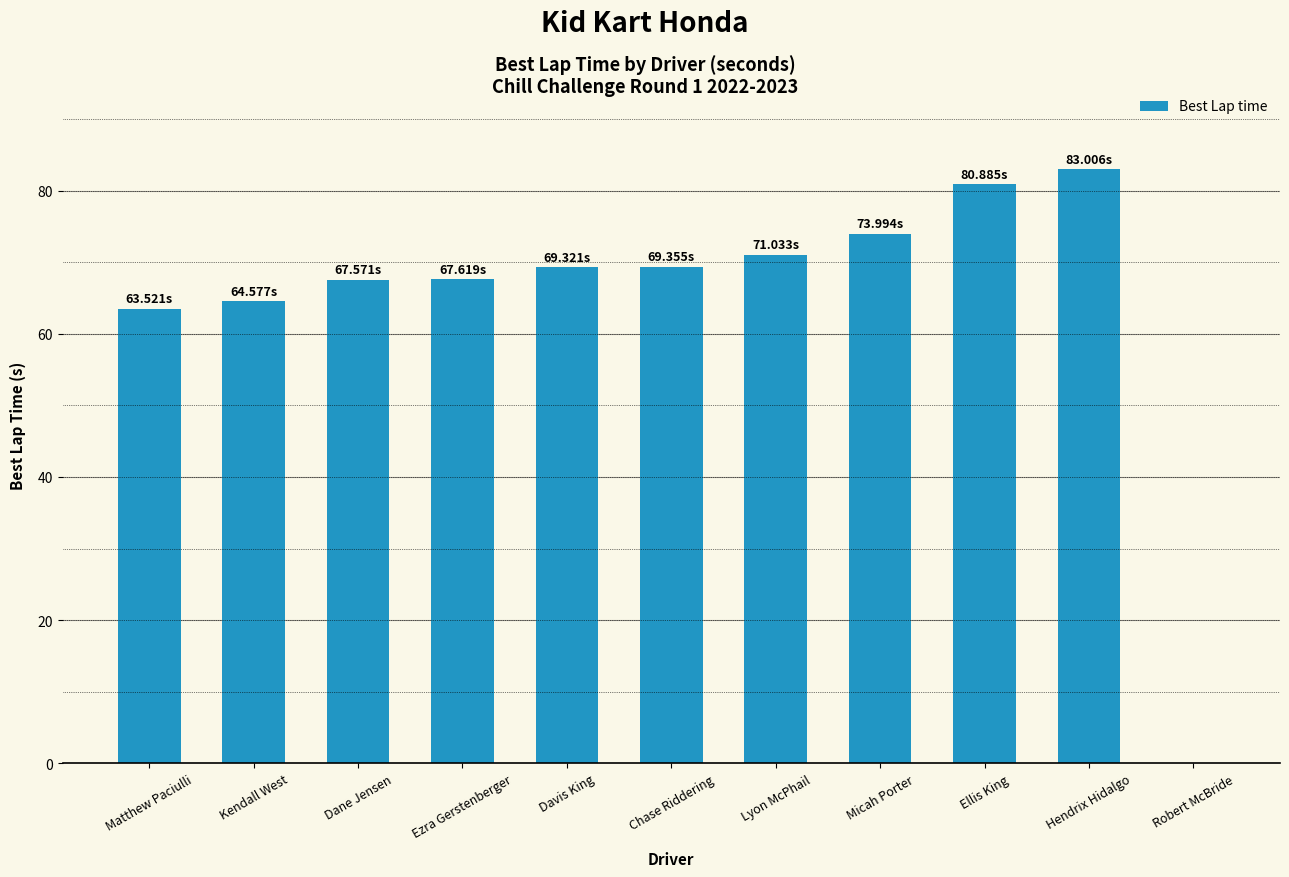

Which category has the highest value across all series?

Hendrix Hidalgo